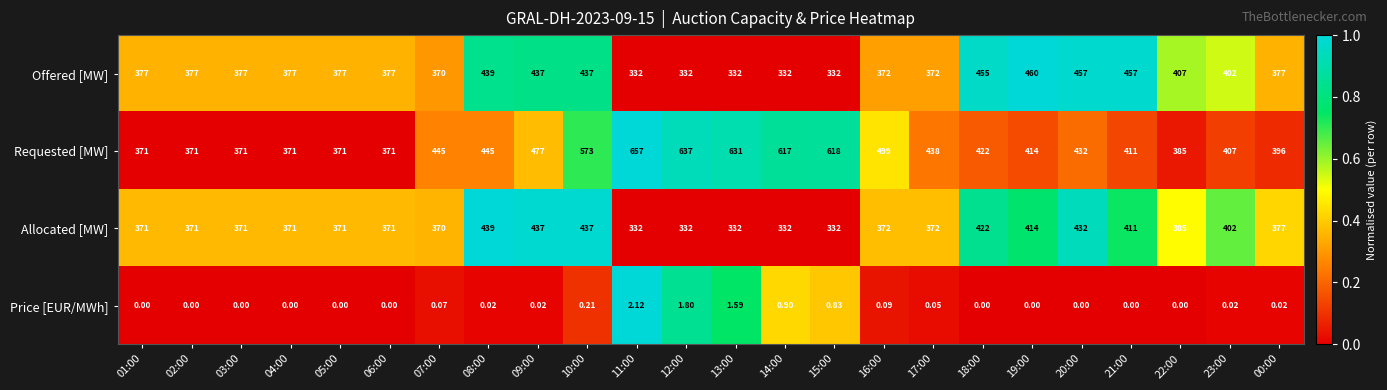

Which series has the largest range (max minus min)?

Requested [MW]